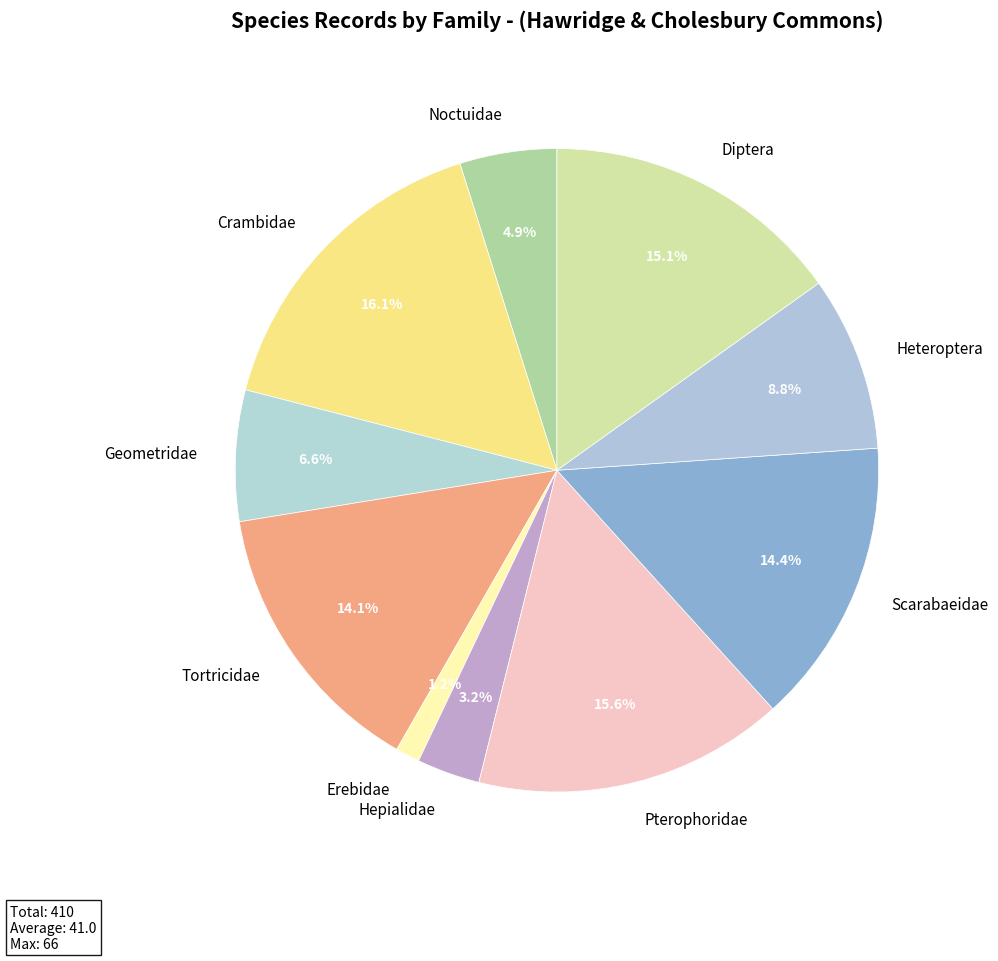

How many segments does this pie chart have?

10